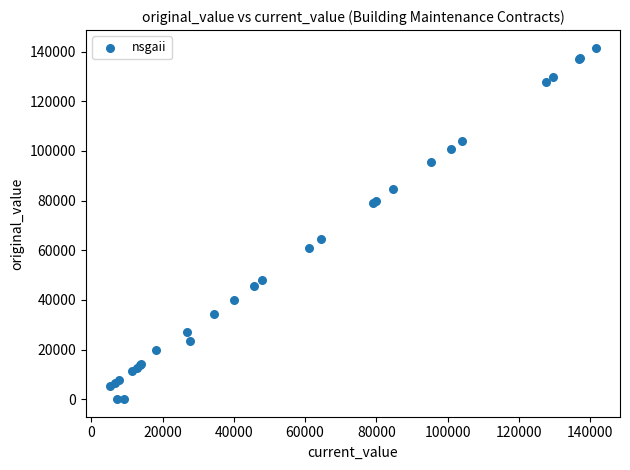

What Y value in the scatter plot is closest to 70808?

64442.2